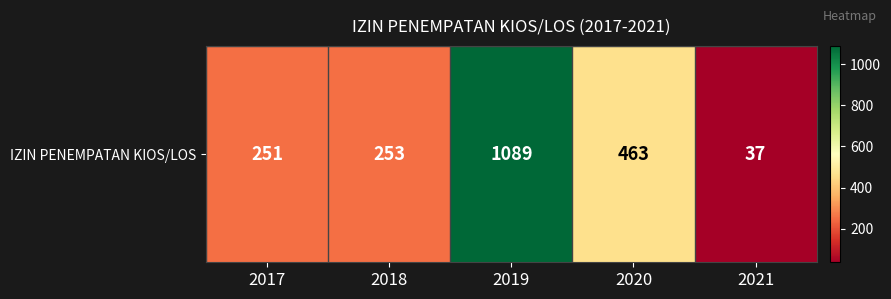

Is it true that the value at 2019 is 681?

False